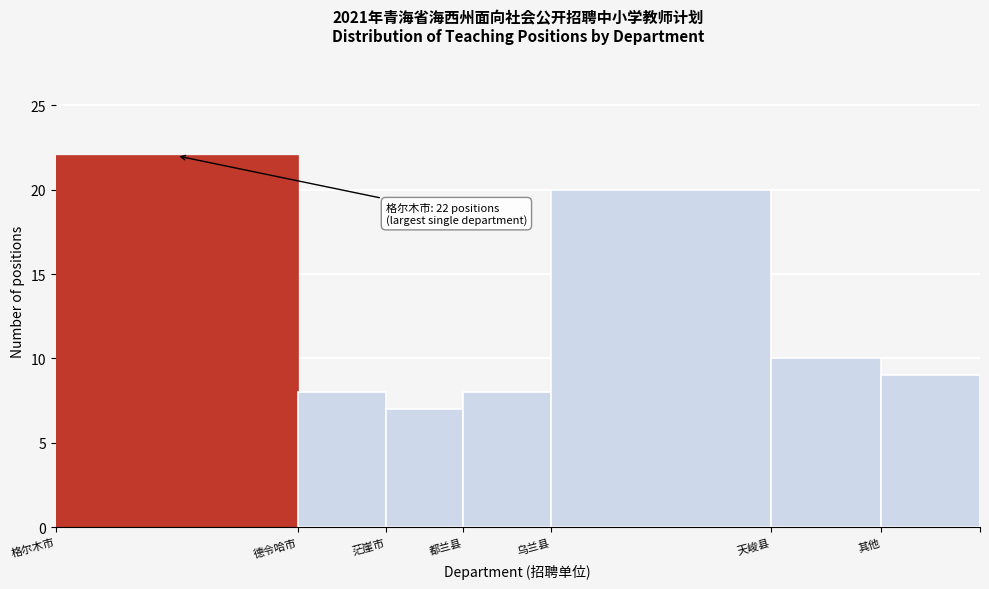

Reading left to right, what are all the values shown in this chart?

格尔木市=22	德令哈市=8	茫崖市=7	都兰县=8	乌兰县=20	天峻县=10	其他=9